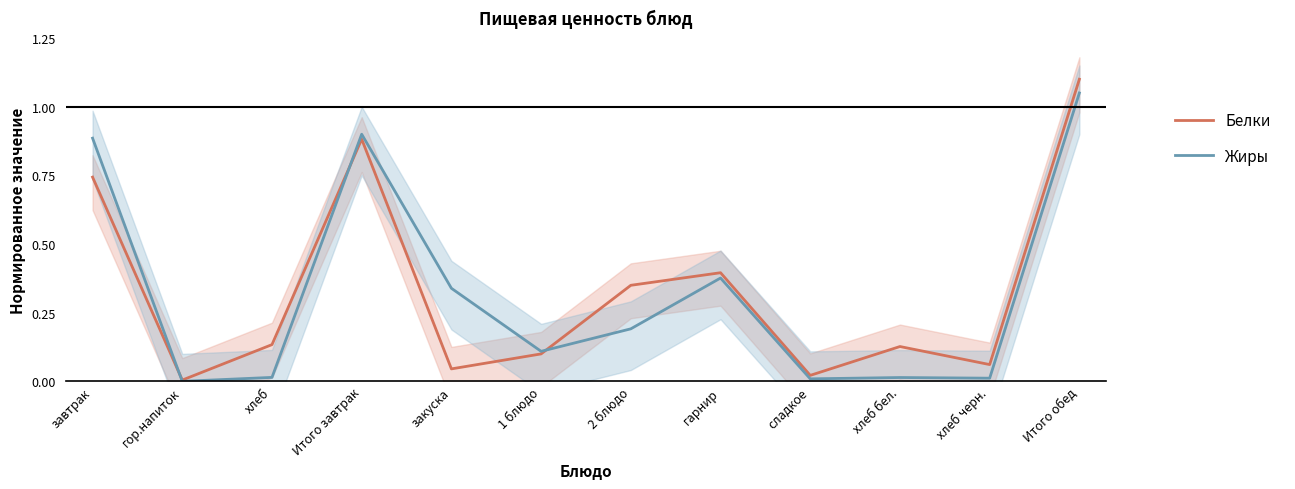

Reading right to left, transcribe all the data shown in this chart.

Белки: 1.1	0.1	0.1	0.0	0.4	0.3	0.1	0.0	0.9	0.1	0.0	0.7
Жиры: 1.1	0.0	0.0	0.0	0.4	0.2	0.1	0.3	0.9	0.0	0.0	0.9